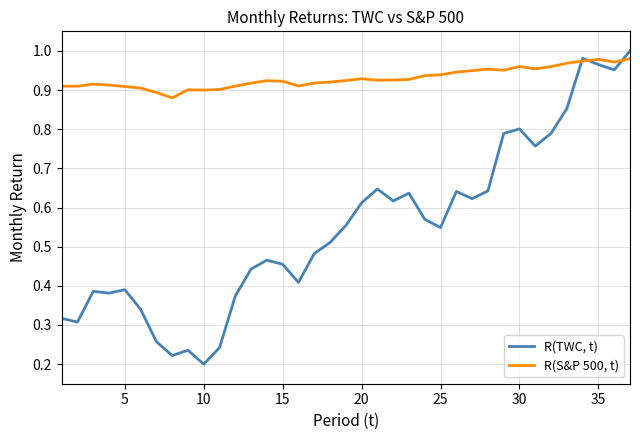

Rank the series by their average value, from highest to lowest.

R(S&P 500, t), R(TWC, t)